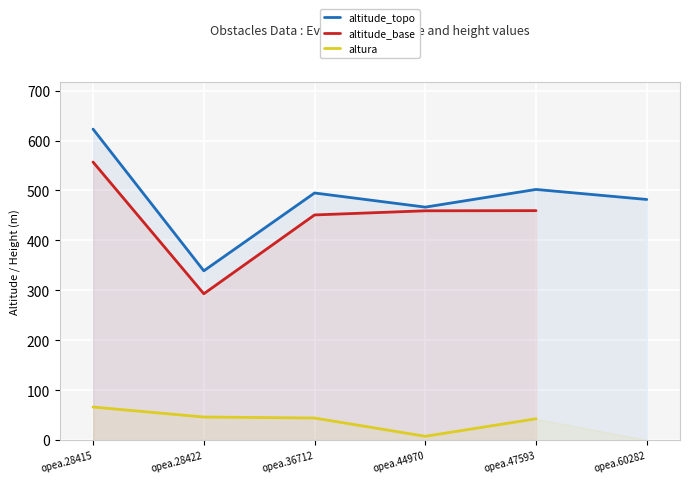

What is the minimum value for altitude_topo?

339.0